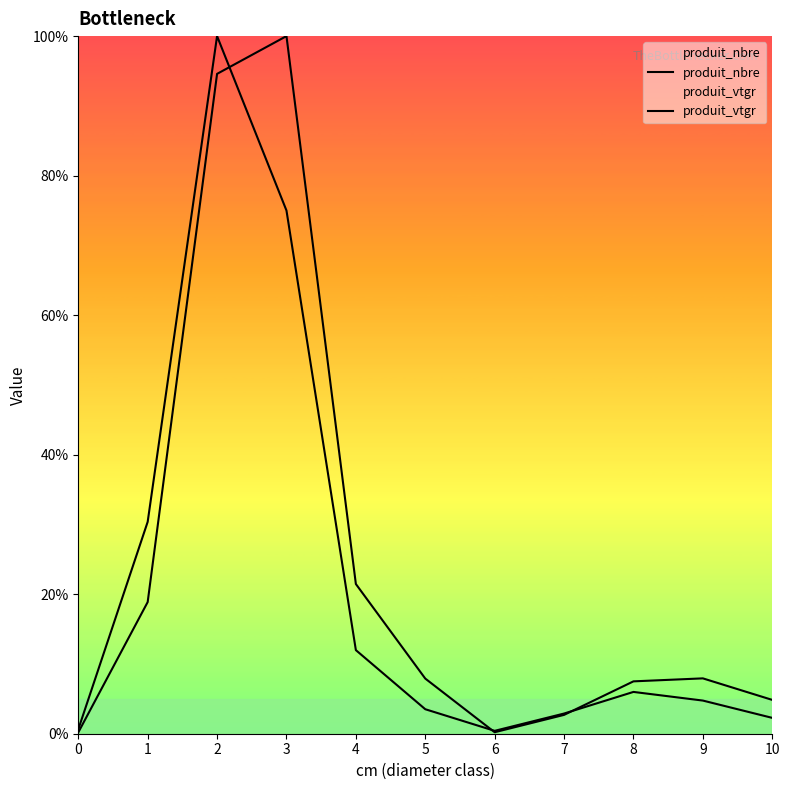

Reading right to left, list all the values displayed in this chart.

produit_nbre: 2.3	4.8	6.0	2.9	0.4	3.5	12.0	75.0	100.0	30.4	0.6
produit_vtgr: 4.8	7.9	7.5	2.7	0.2	7.9	21.5	100.0	94.6	18.9	0.2